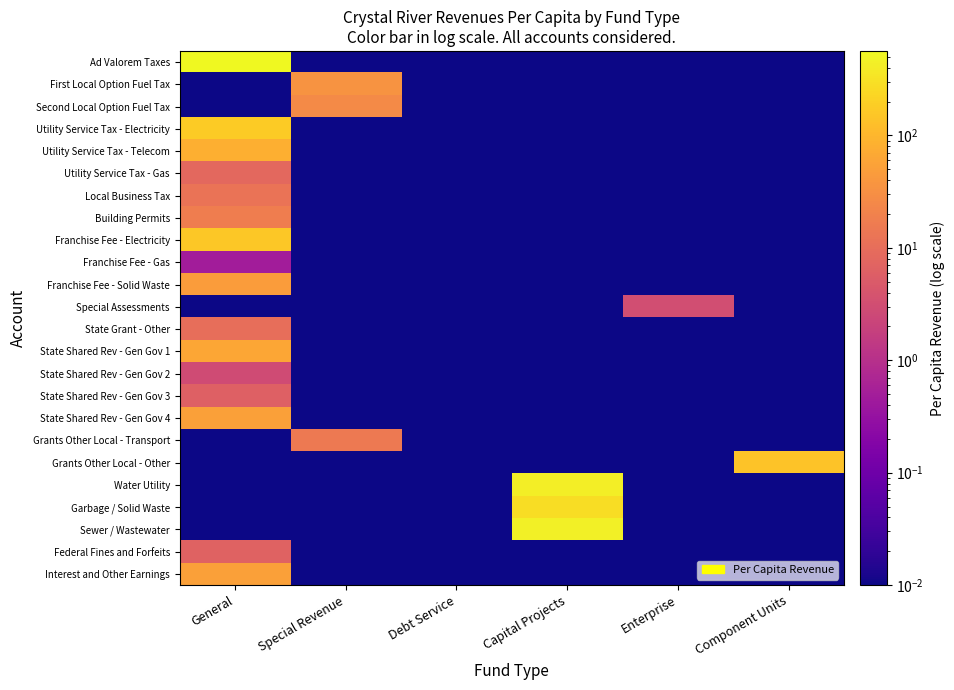

What is the spread (max minus min) of values at Enterprise?

3.2